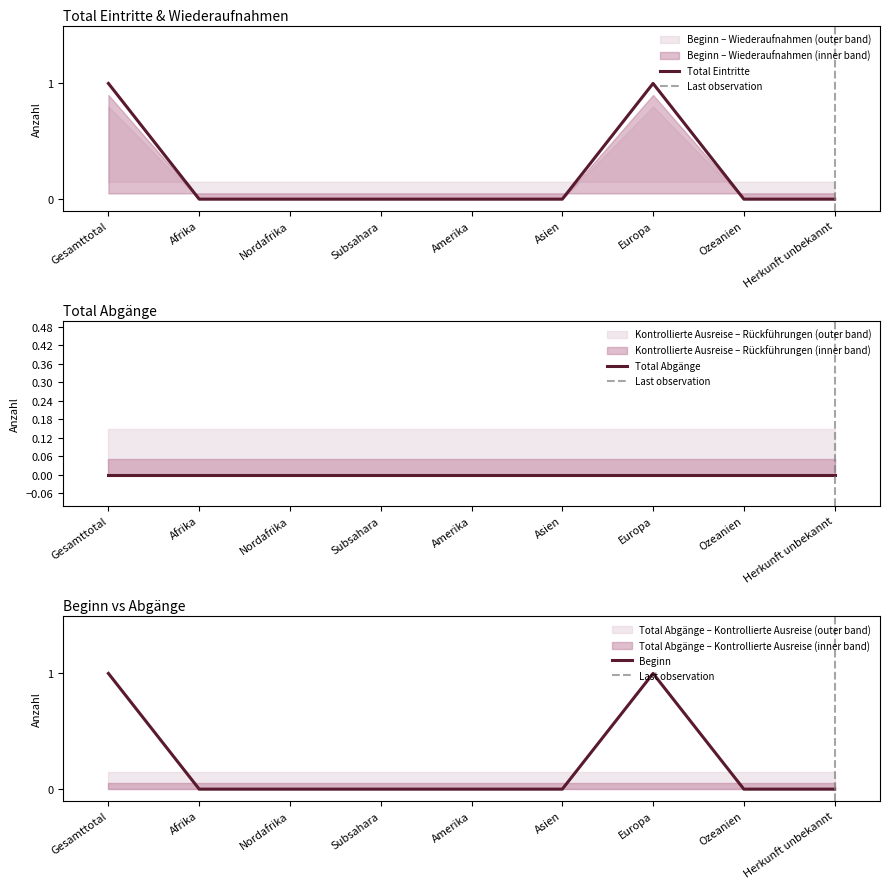

At which label is Total Abgänge closest to 0?

Gesamttotal